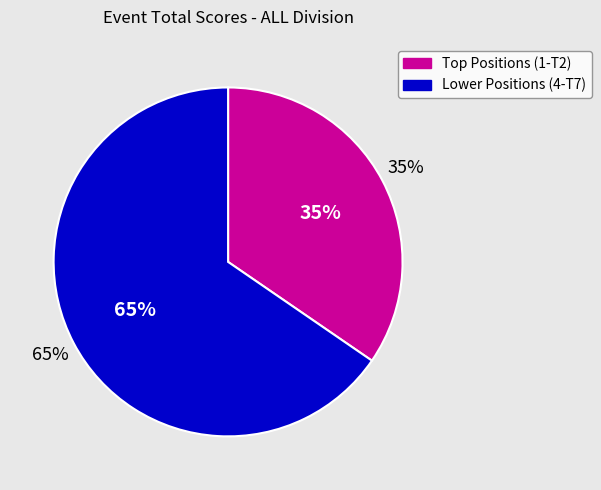

Do josh t & Brian Virsila (T7) and James Rose & Joseph DuPont (T2) together represent more than half of the pie?

No